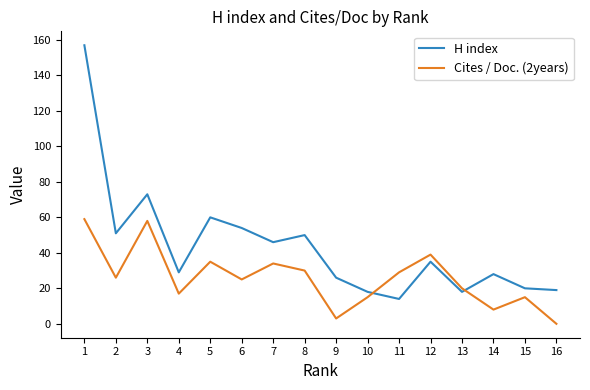

The value of H index at 13 is 7. True or false?

False